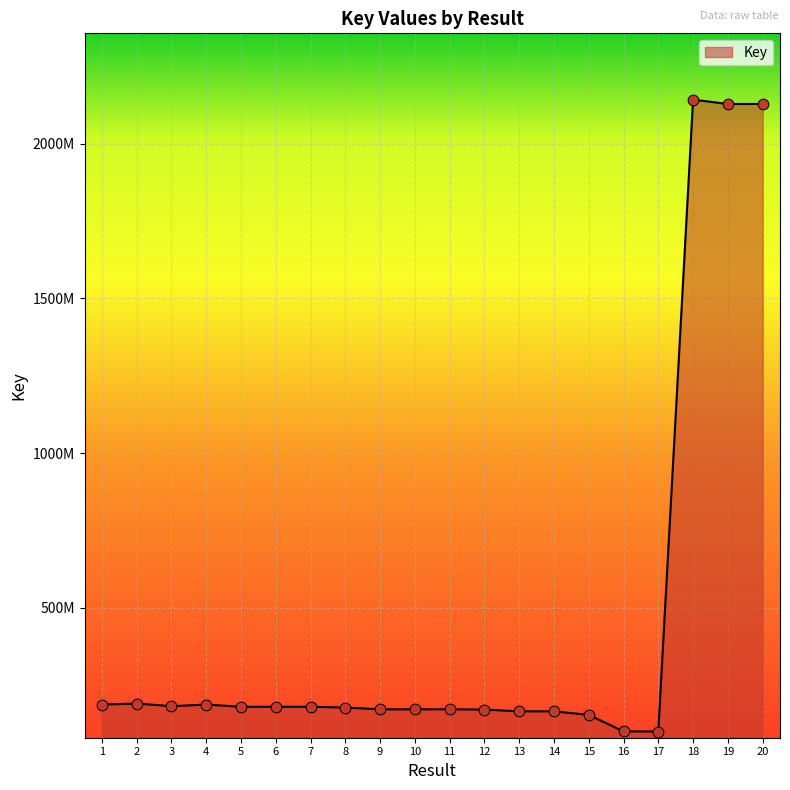

What is the change in value from 8 to 17?

-77379541